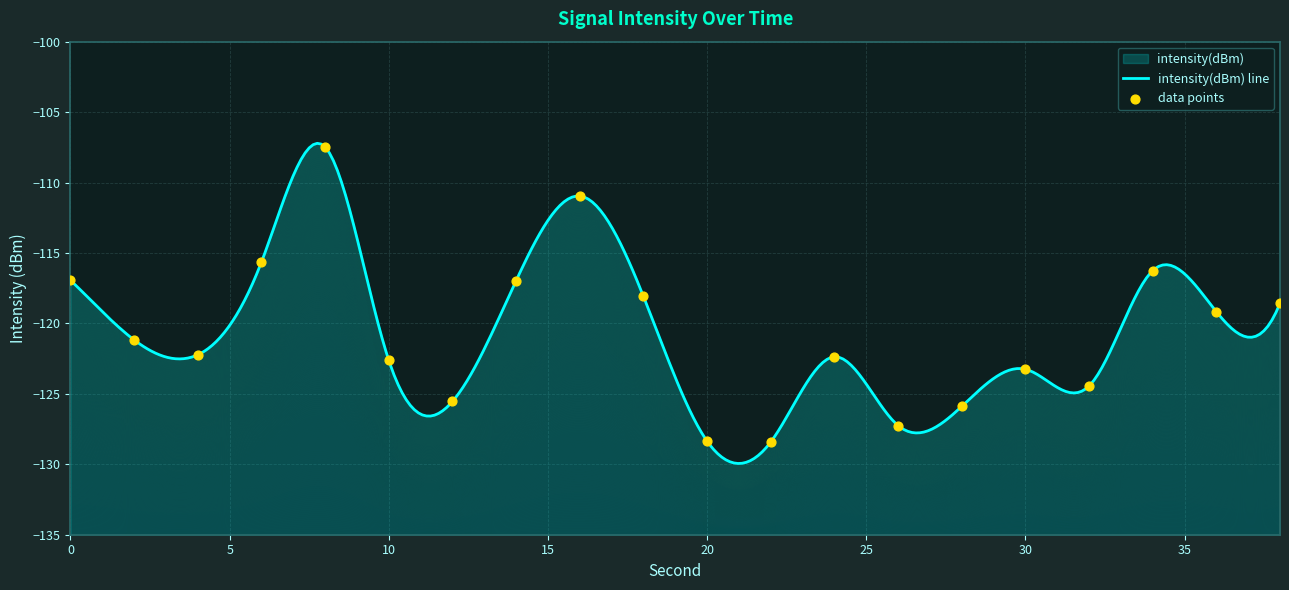

What is the change in value from 18 to 24?

-4.3